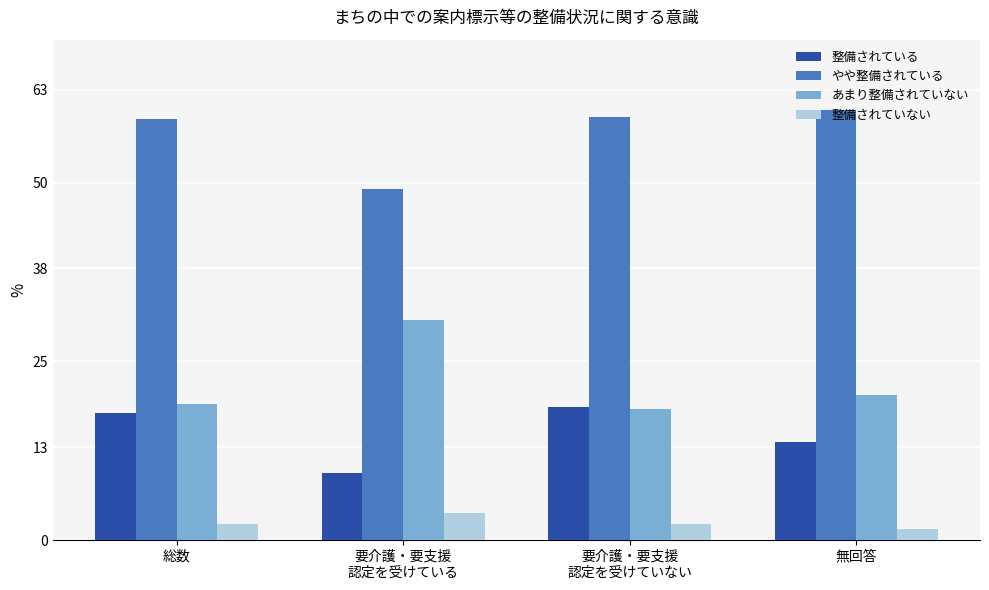

How many bars are there in total?

16